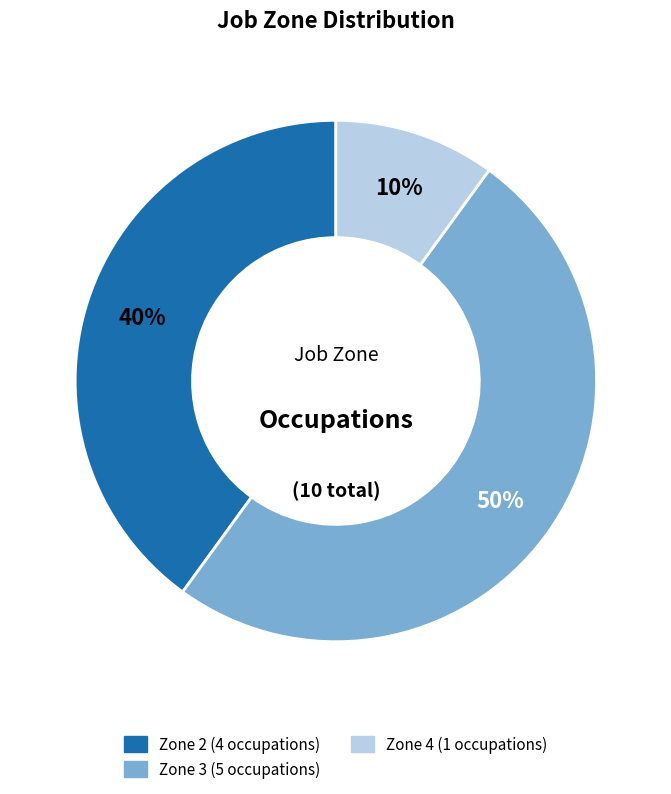

To the nearest percent, what is the average slice percentage?

33%